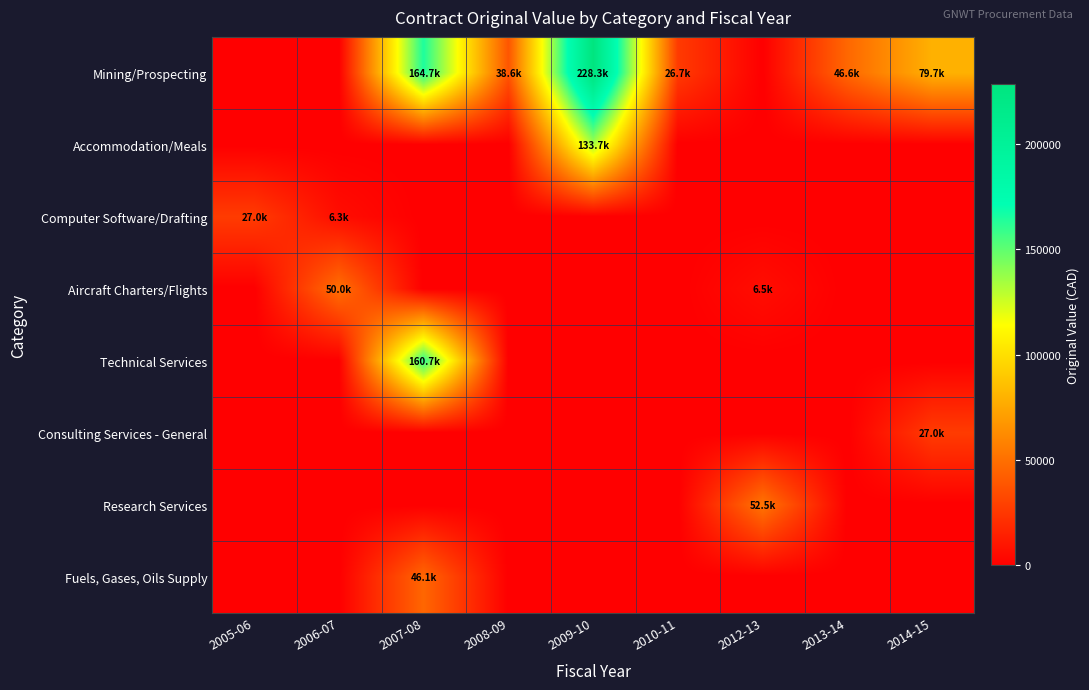

Reading left to right, extract all data points from this chart.

Mining/Prospecting: 2005-06=0.0	2006-07=0.0	2007-08=164705.5	2008-09=38640.0	2009-10=228275.0	2010-11=26681.3	2012-13=0.0	2013-14=46600.0	2014-15=79678.7
Accommodation/Meals: 2005-06=0.0	2006-07=0.0	2007-08=0.0	2008-09=0.0	2009-10=133700.0	2010-11=0.0	2012-13=0.0	2013-14=0.0	2014-15=0.0
Computer Software/Drafting: 2005-06=27000.0	2006-07=6275.8	2007-08=0.0	2008-09=0.0	2009-10=0.0	2010-11=0.0	2012-13=0.0	2013-14=0.0	2014-15=0.0
Aircraft Charters/Flights: 2005-06=0.0	2006-07=50000.0	2007-08=0.0	2008-09=0.0	2009-10=0.0	2010-11=0.0	2012-13=6500.0	2013-14=0.0	2014-15=0.0
Technical Services: 2005-06=0.0	2006-07=0.0	2007-08=160705.5	2008-09=0.0	2009-10=0.0	2010-11=0.0	2012-13=0.0	2013-14=0.0	2014-15=0.0
Consulting Services - General: 2005-06=0.0	2006-07=0.0	2007-08=0.0	2008-09=0.0	2009-10=0.0	2010-11=0.0	2012-13=0.0	2013-14=0.0	2014-15=27000.0
Research Services: 2005-06=0.0	2006-07=0.0	2007-08=0.0	2008-09=0.0	2009-10=0.0	2010-11=0.0	2012-13=52500.0	2013-14=0.0	2014-15=0.0
Fuels, Gases, Oils Supply: 2005-06=0.0	2006-07=0.0	2007-08=46116.1	2008-09=0.0	2009-10=0.0	2010-11=0.0	2012-13=0.0	2013-14=0.0	2014-15=0.0